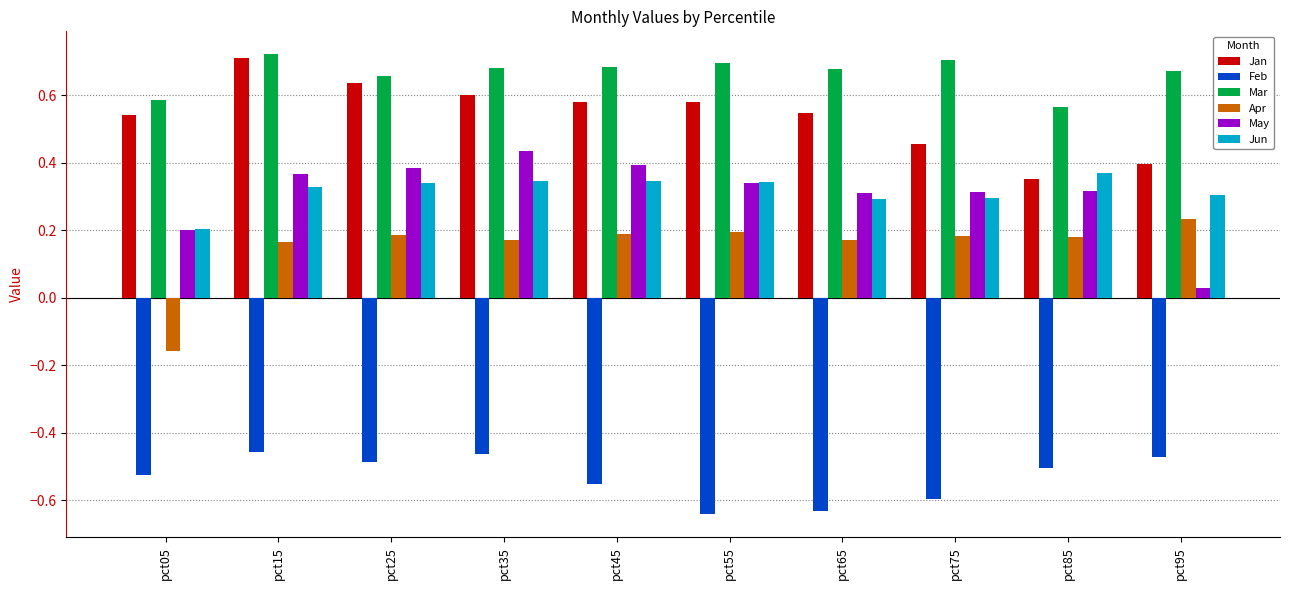

Which category has the highest value in the Mar series?

pct15